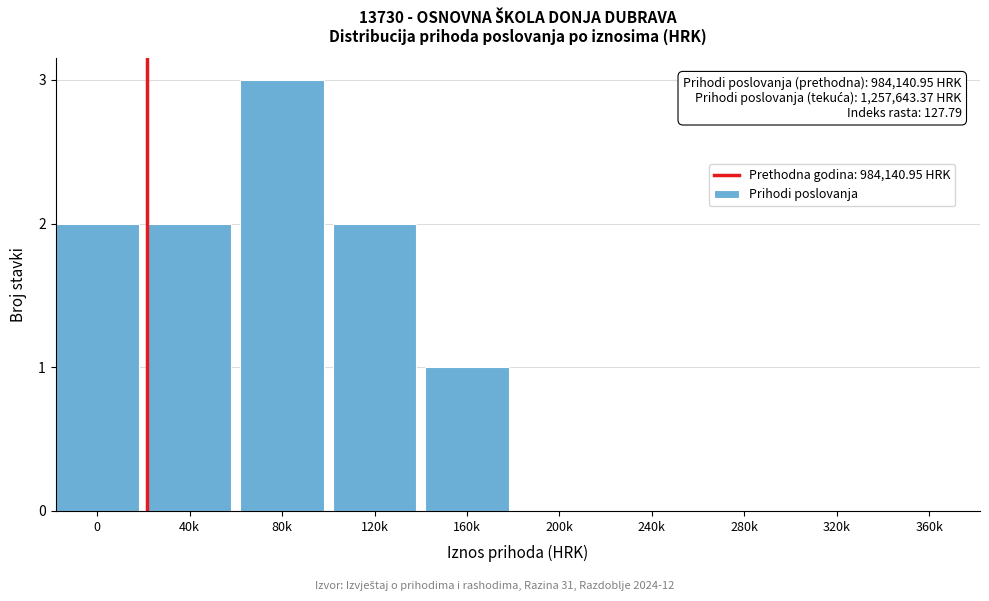

Reading left to right, transcribe all the data shown in this chart.

0=2	40k=2	80k=3	120k=2	160k=1	200k=0	240k=0	280k=0	320k=0	360k=0